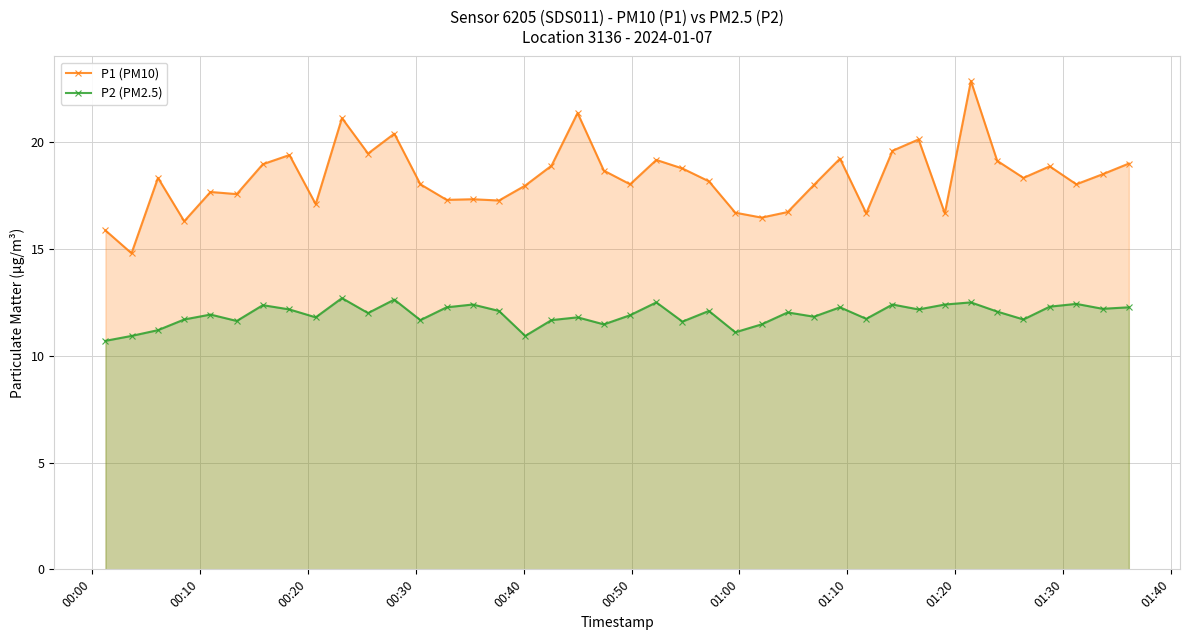

In P2 (PM2.5), how many points are higher than both neighbors (excluding endpoints)?

13